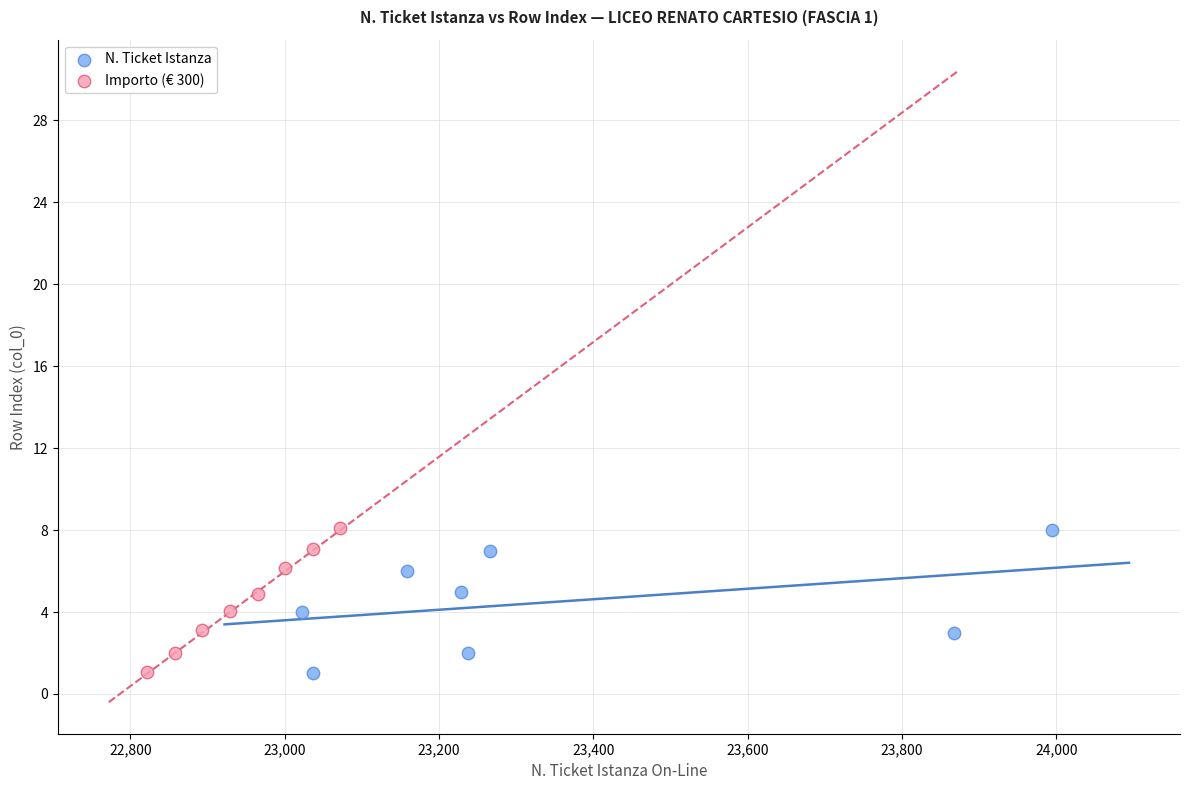

Which series has the largest Y range (max minus min)?

Importo (€ 300)